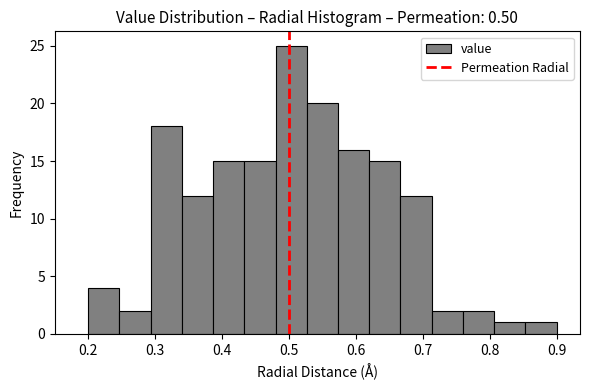

Reading left to right, list every bar in this chart as the range it spans on the x-axis followed by its height. Neither the bar edges nor the heights are printed on the chart, so give them approximately, as read against the axes.

0.20 to 0.25: 4
0.25 to 0.29: 2
0.29 to 0.34: 18
0.34 to 0.39: 12
0.39 to 0.43: 15
0.43 to 0.48: 15
0.48 to 0.53: 25
0.53 to 0.57: 20
0.57 to 0.62: 16
0.62 to 0.67: 15
0.67 to 0.71: 12
0.71 to 0.76: 2
0.76 to 0.81: 2
0.81 to 0.85: 1
0.85 to 0.90: 1